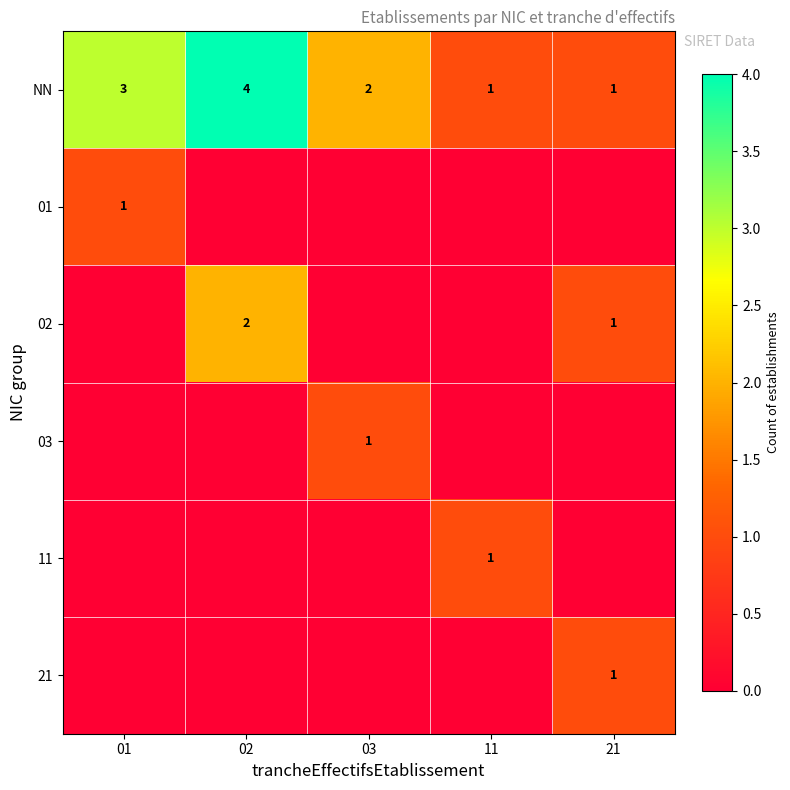

What is the highest value of the NN series?

4